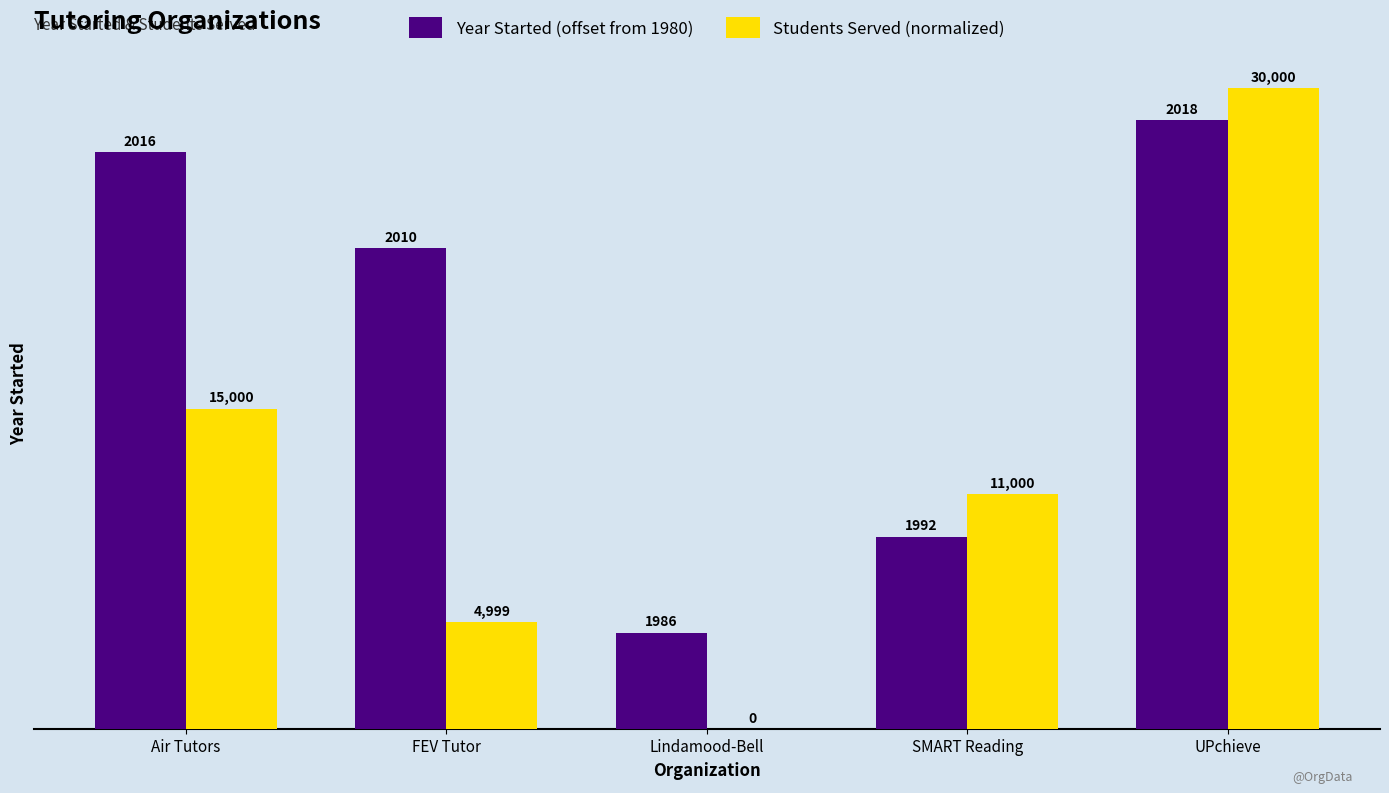

What are all the series names shown in the legend?

Year Started (offset from 1980), Students Served (normalized)